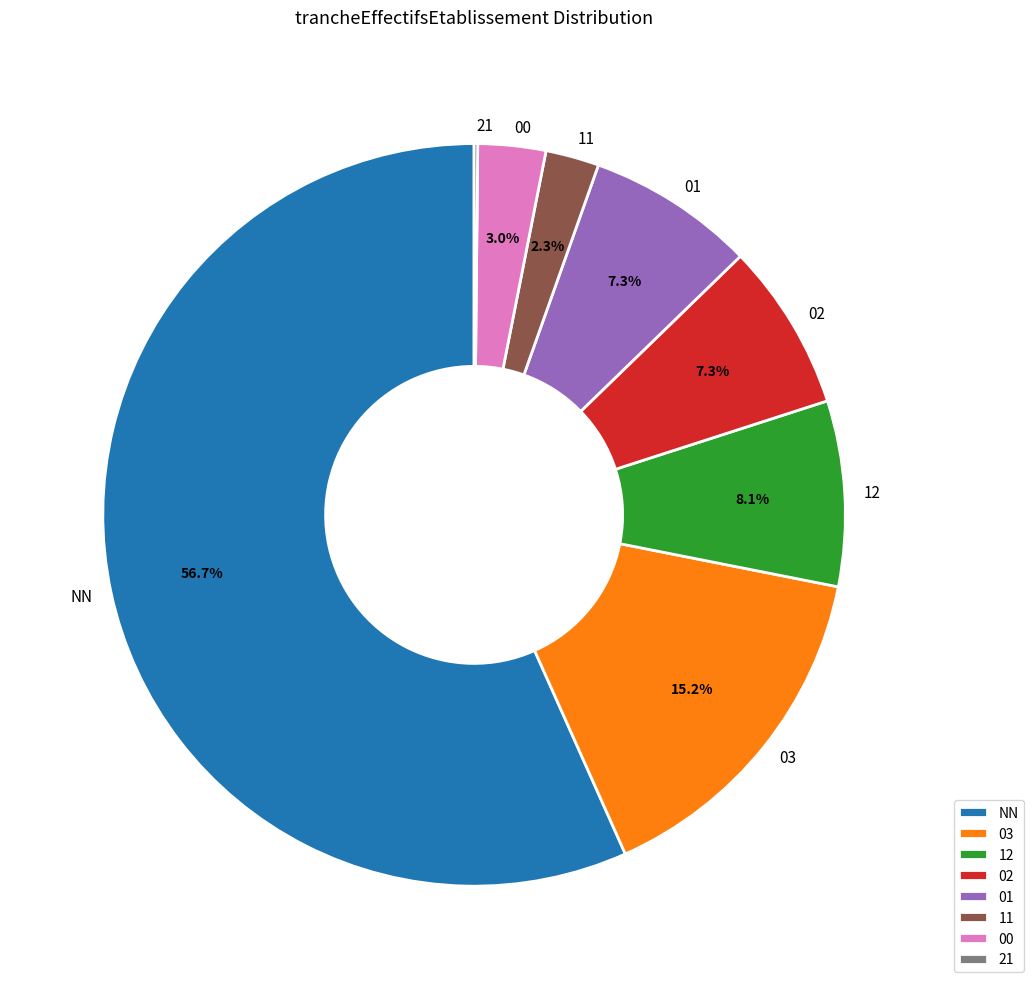

Which slice is the largest?

NN